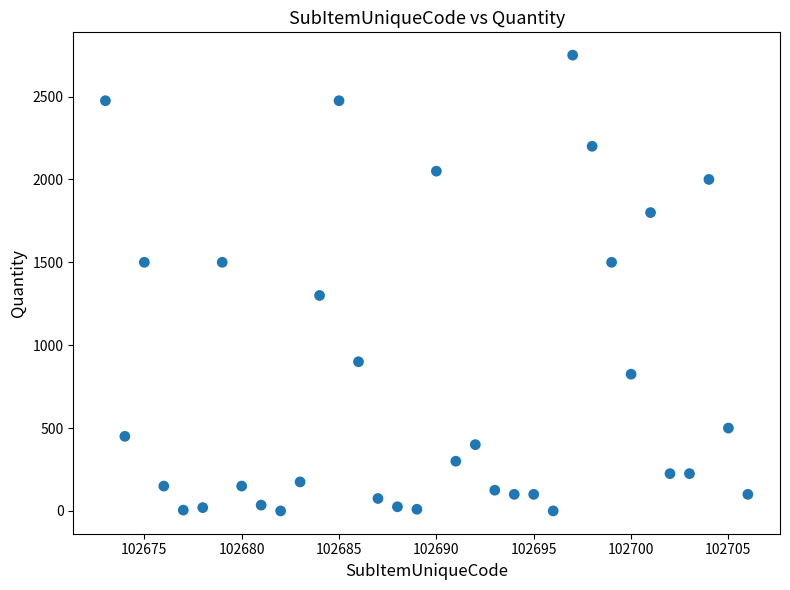

What Y value in the scatter plot is closest to 1375?

1300